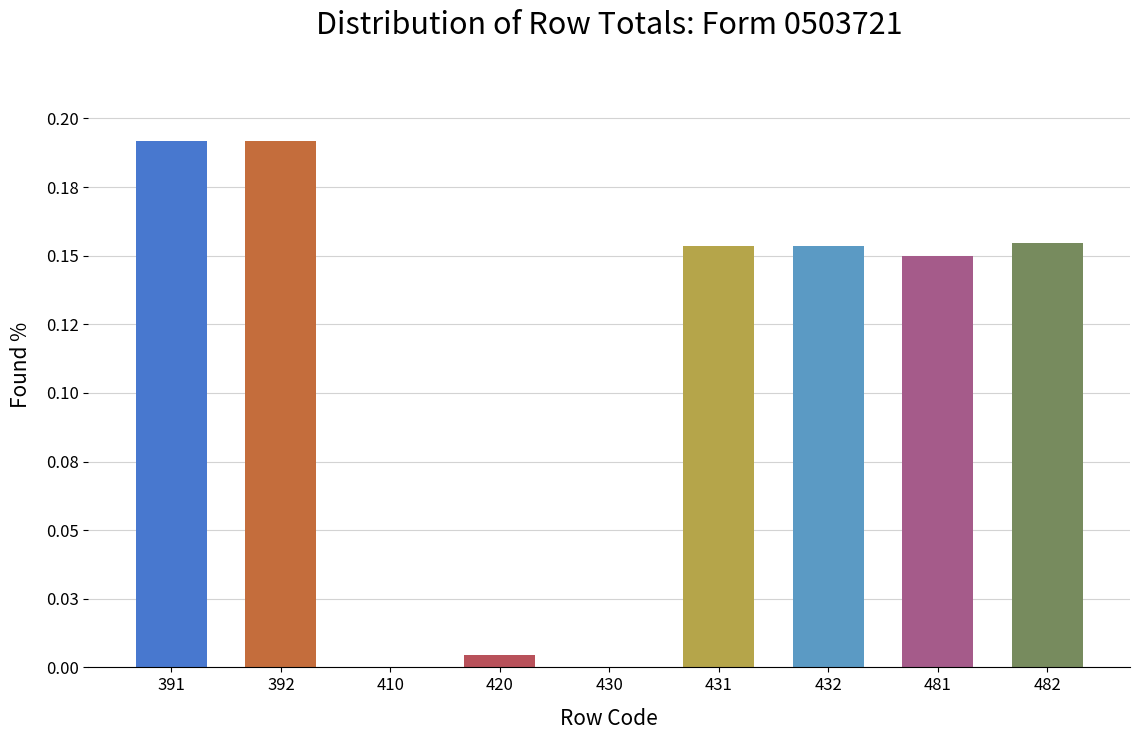

True or false: the data shows 0.0 at 410.

False